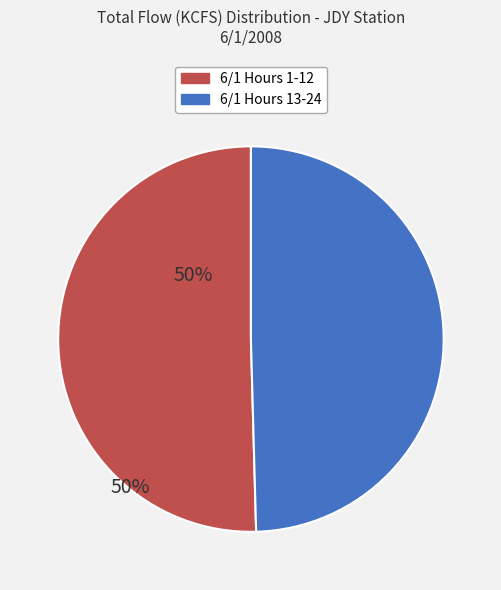

How many slices are in this pie chart?

2